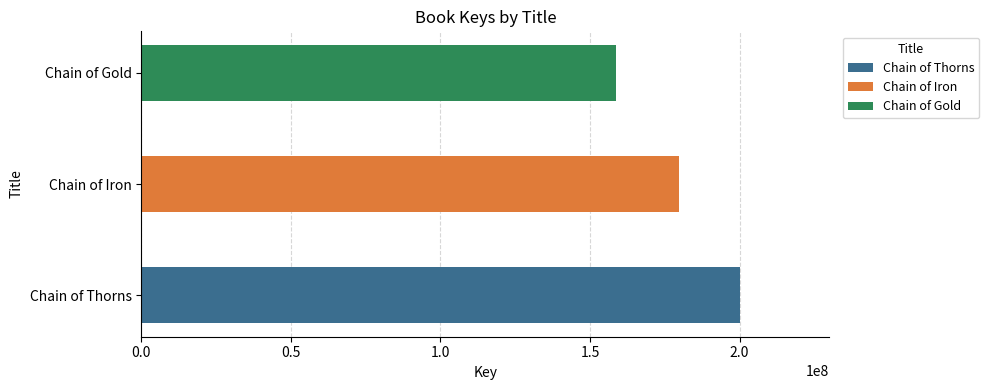

List the labels in order of value, smallest first.

Chain of Gold, Chain of Iron, Chain of Thorns